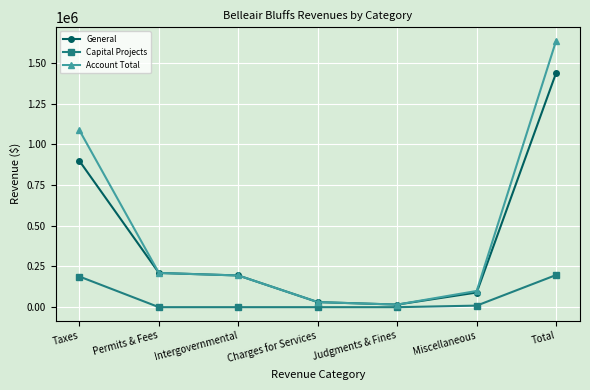

What is the difference between the maximum and minimum values in the General series?

1423748